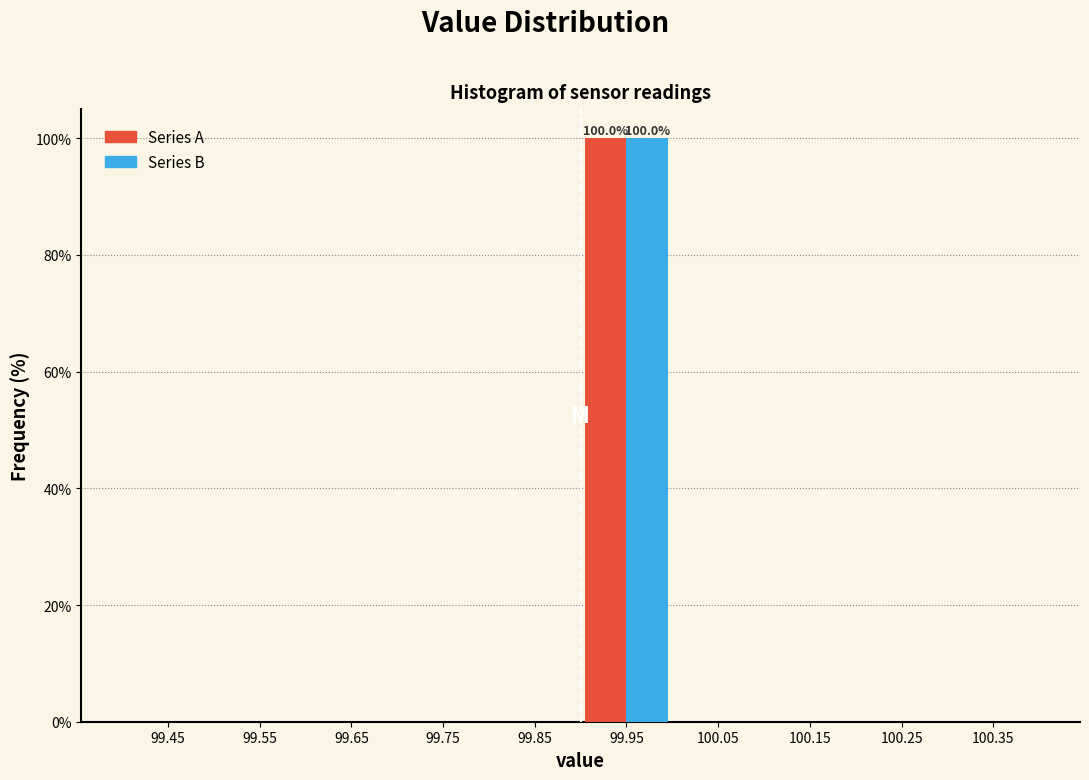

In the Series B series, which range on the x-axis has the tallest bar?

99.9 to 100.0